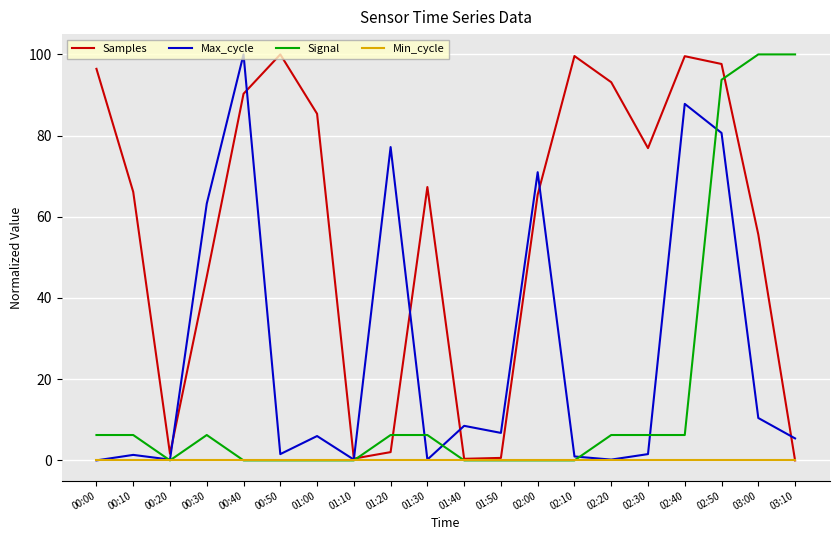

Rank the series by their average value, from lowest to highest.

Min_cycle, Signal, Max_cycle, Samples